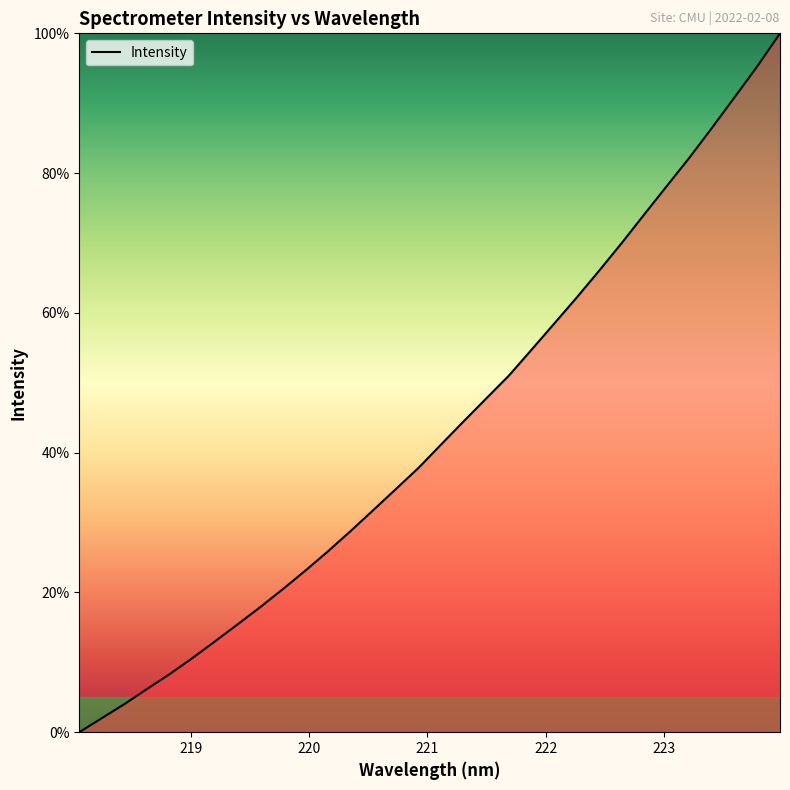

How many lines are shown in the chart?

1